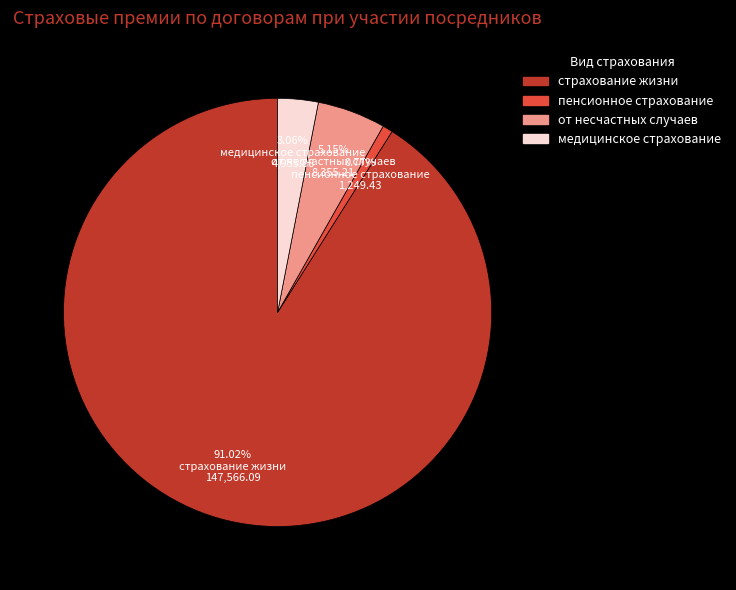

The от несчастных случаев slice represents 14% of the pie. True or false?

False